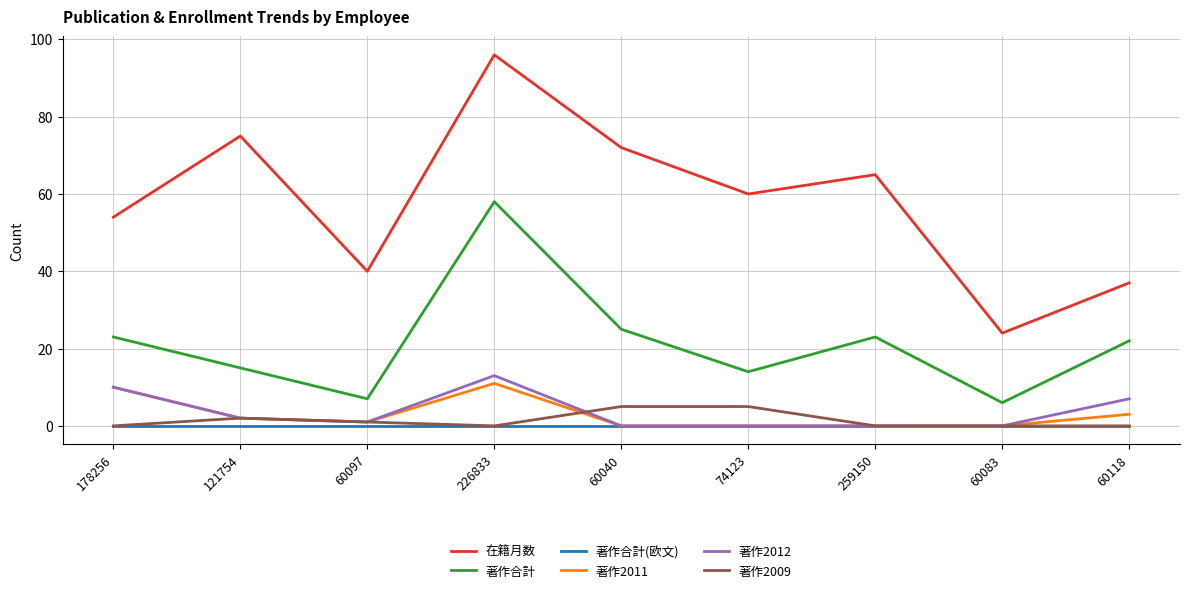

What is the maximum value for 著作2011?

11